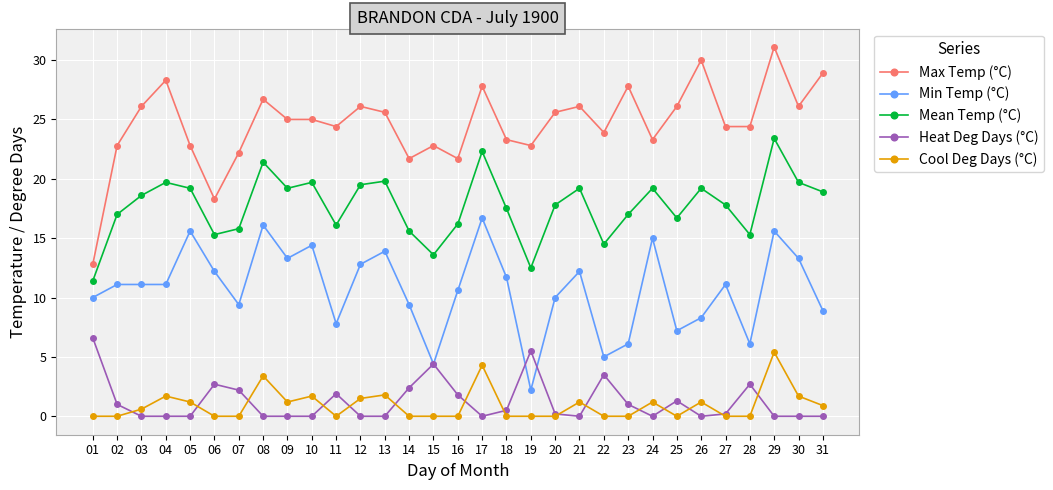

What is the difference between the maximum and minimum values in the Mean Temp (°C) series?

12.0